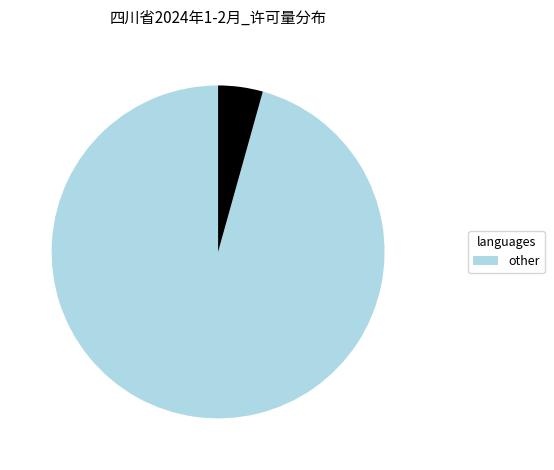

Does any single category account for the majority?

Yes